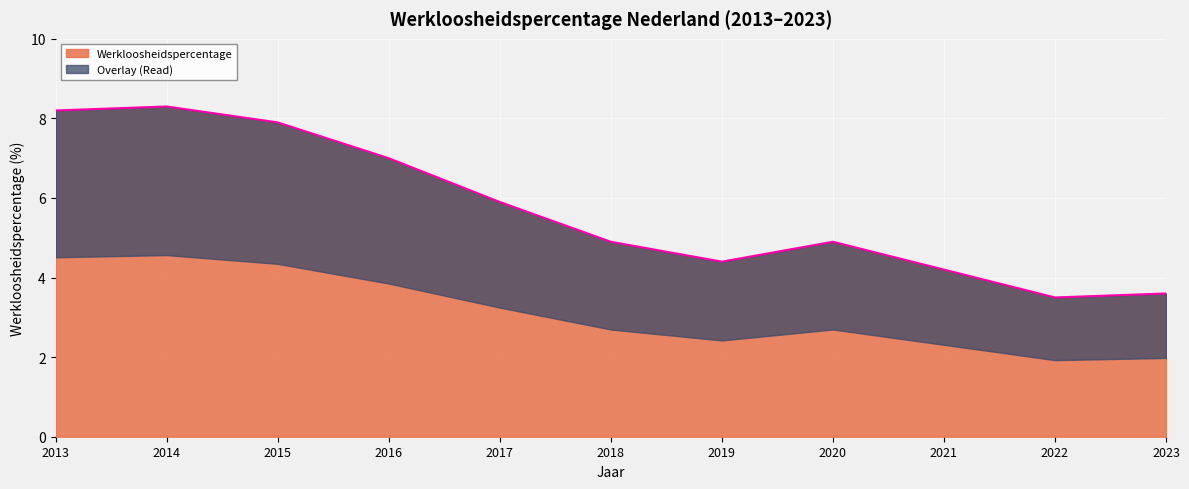

At which label does the data first exceed 4?

2013